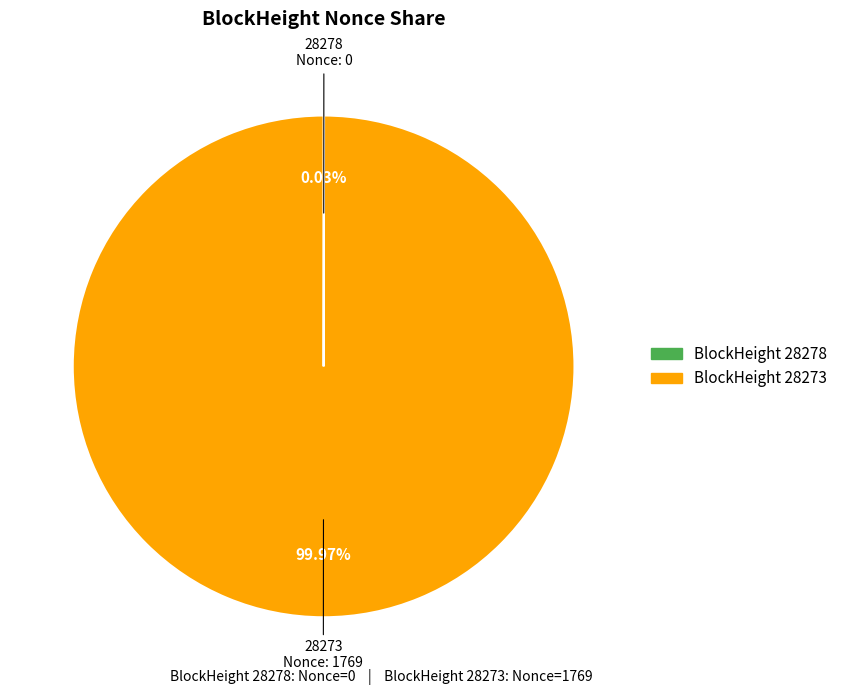

What is the majority slice?

28273